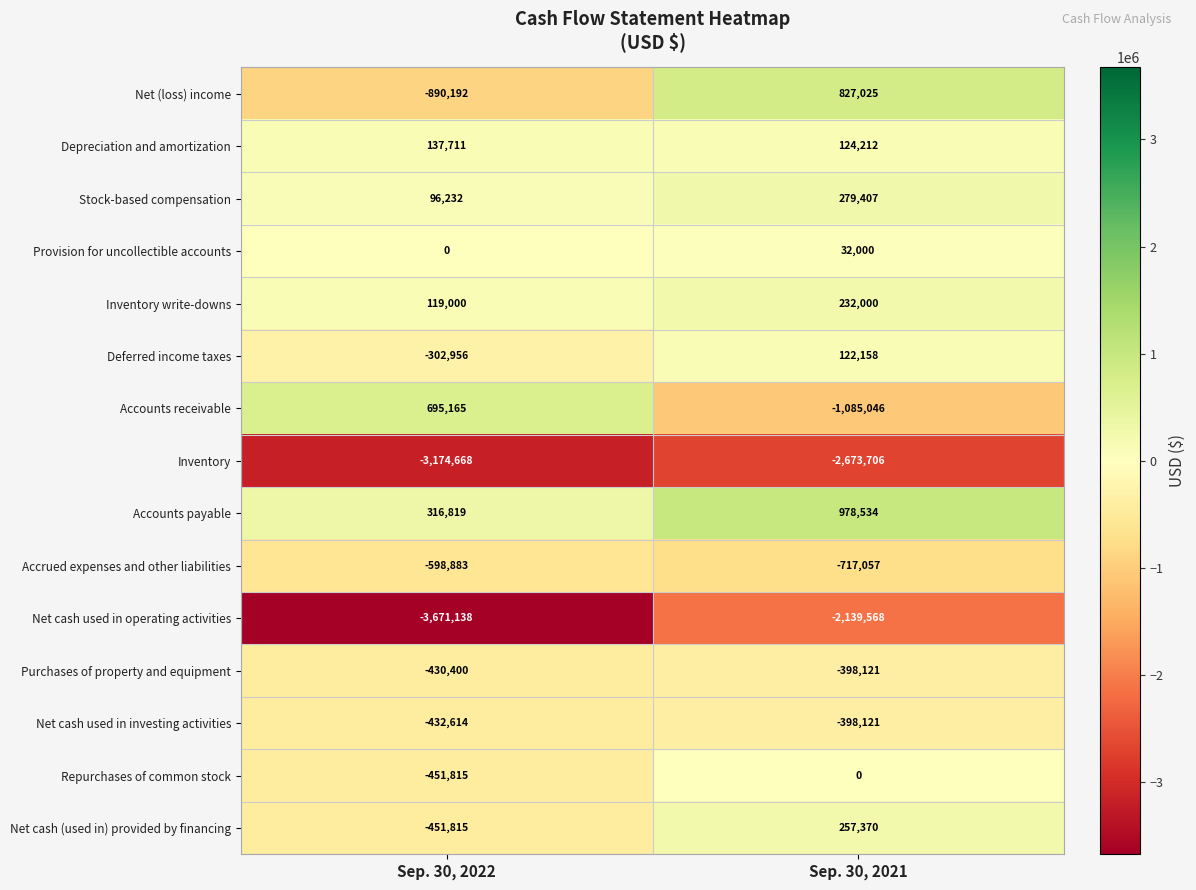

What is the difference between the Stock-based compensation values at Sep. 30, 2022 and Sep. 30, 2021?

183175